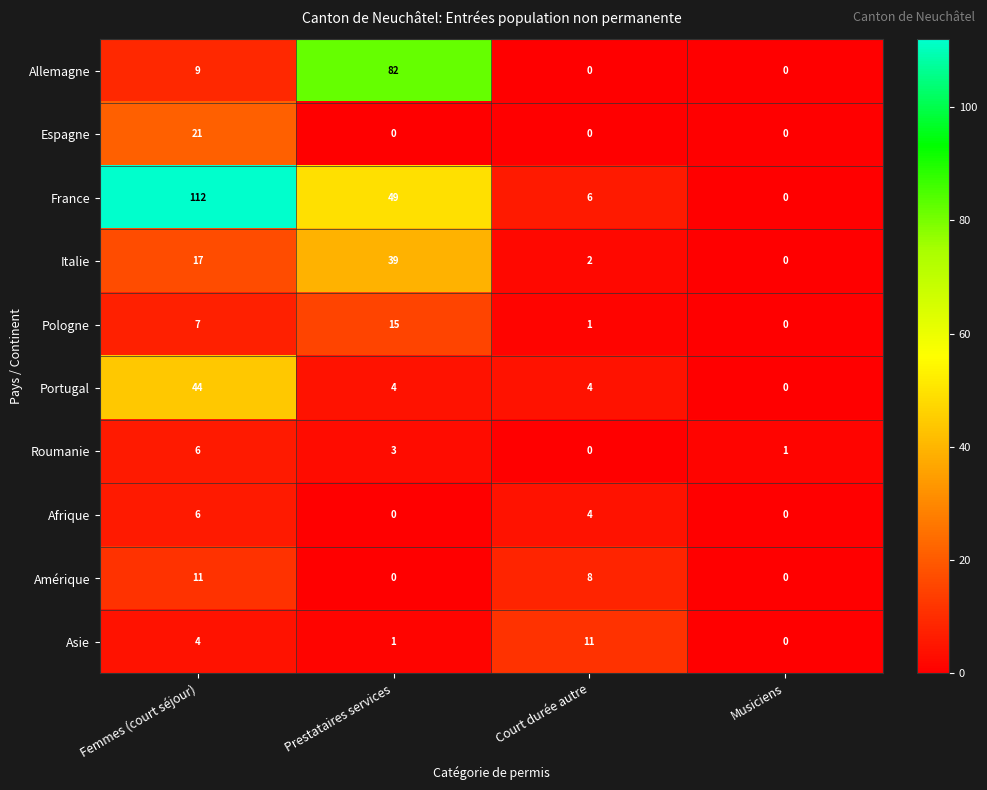

Between Court durée autre and Musiciens, which series saw the biggest shift?

Asie